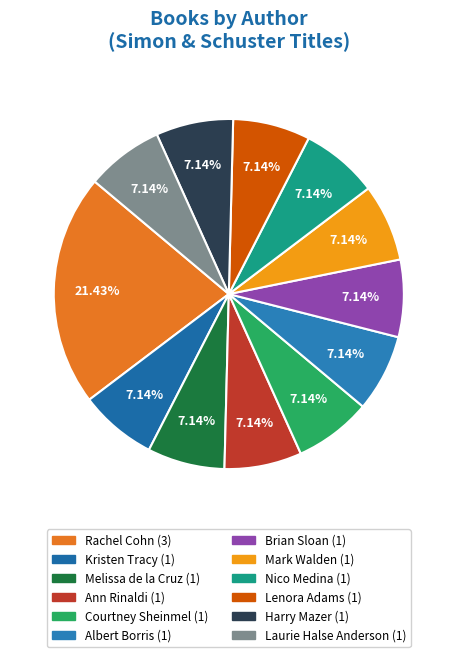

Which category has the smallest portion of the pie?

Kristen Tracy (40509237)